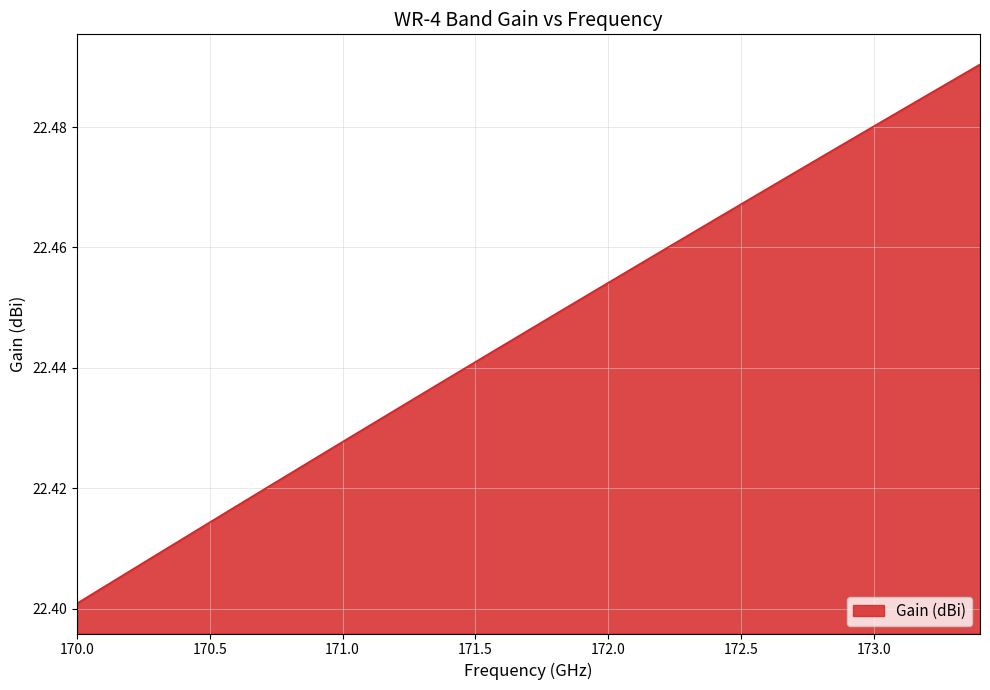

List the labels in order of value, largest first.

173.4, 173.3, 173.2, 173.1, 173.0, 172.9, 172.8, 172.7, 172.6, 172.5, 172.4, 172.3, 172.2, 172.1, 172.0, 171.9, 171.8, 171.7, 171.6, 171.5, 171.4, 171.3, 171.2, 171.1, 171.0, 170.9, 170.8, 170.7, 170.6, 170.5, 170.4, 170.3, 170.2, 170.1, 170.0